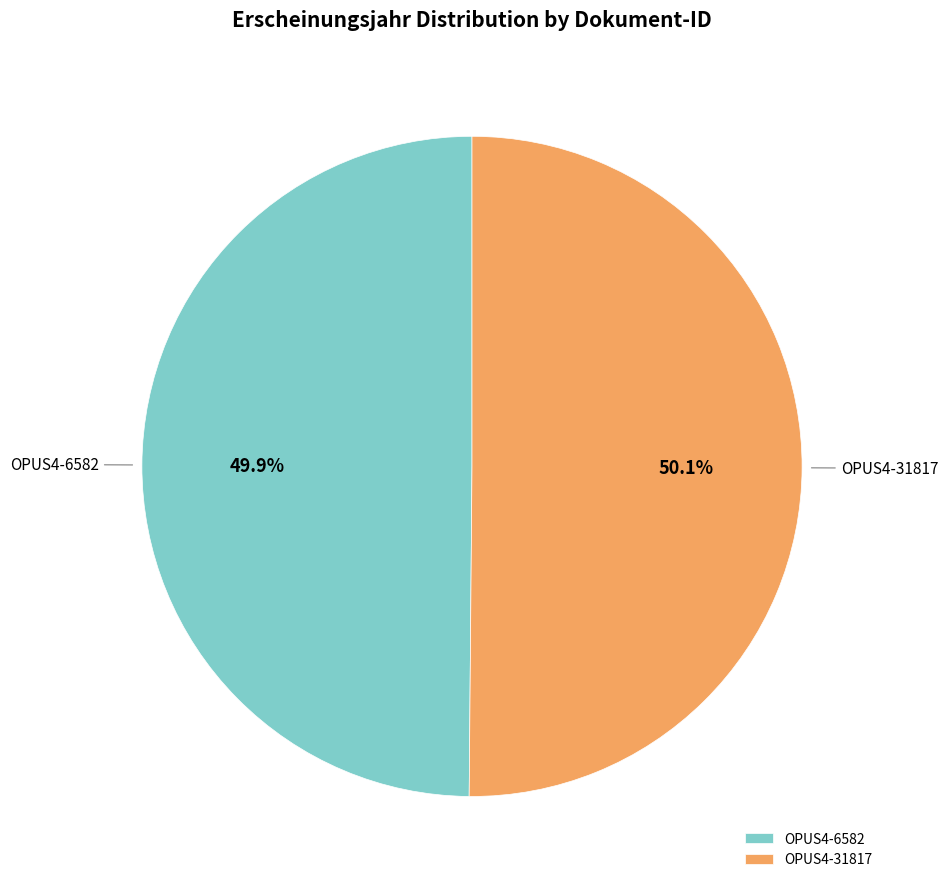

The OPUS4-31817 slice represents 62% of the pie. True or false?

False